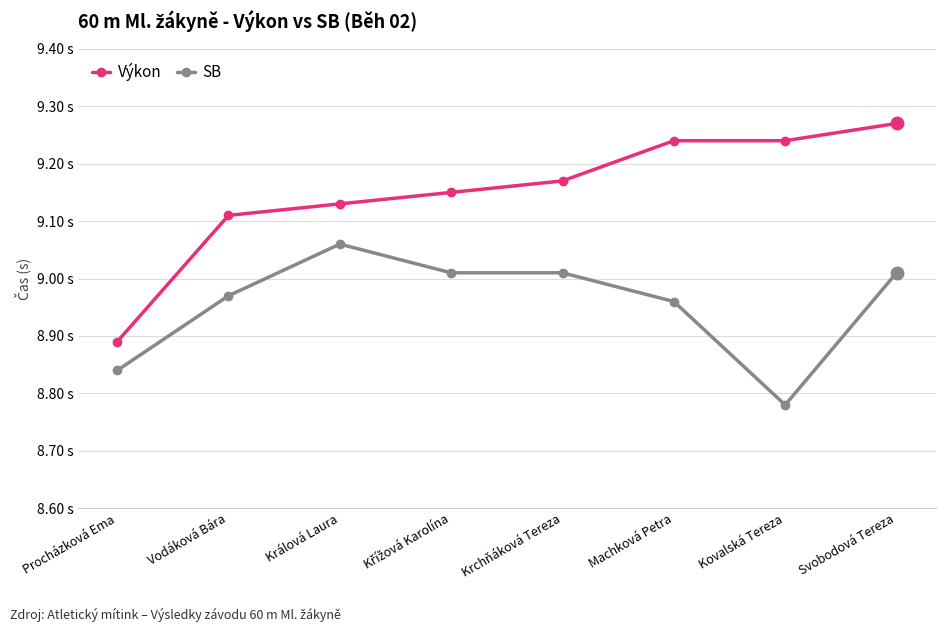

Rank the series by their maximum value, from lowest to highest.

SB, Výkon